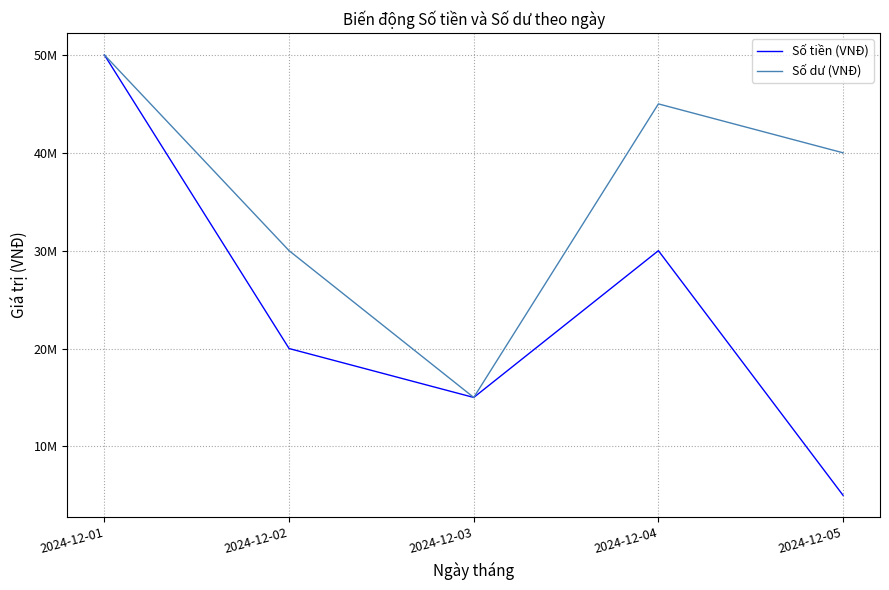

What is the difference between the Số dư (VNĐ) values at 2024-12-05 and 2024-12-01?

10000000